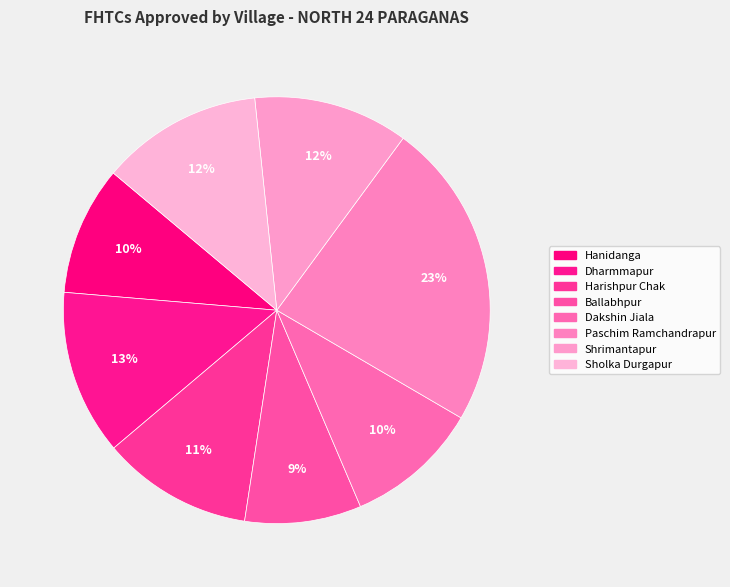

To the nearest percent, what is the average slice percentage?

12%